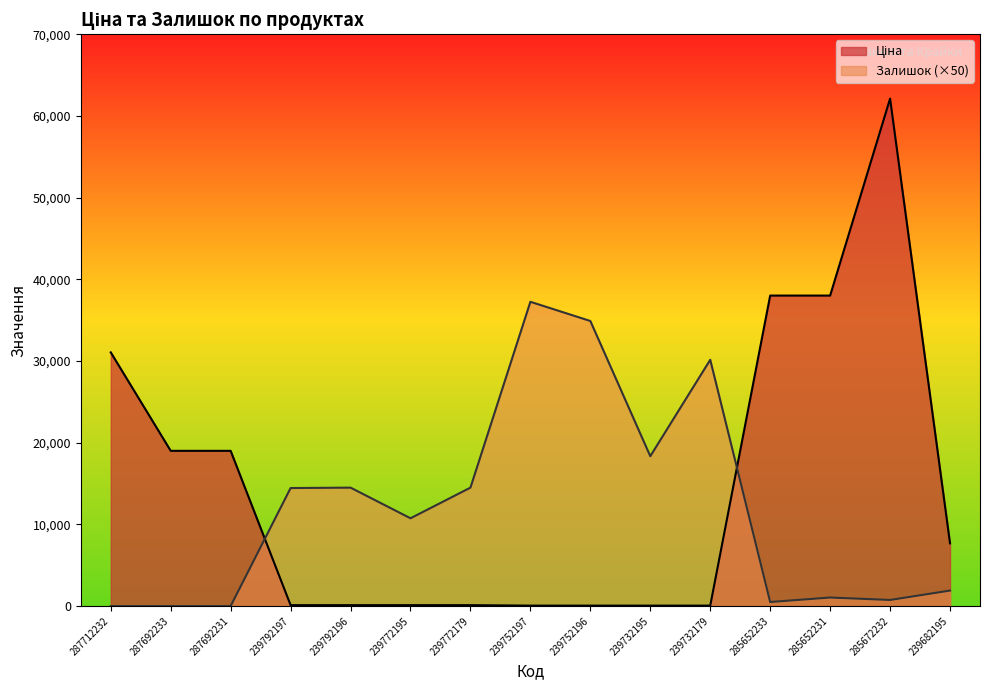

What is the difference between the highest and lowest values at 287692233?

19005.7